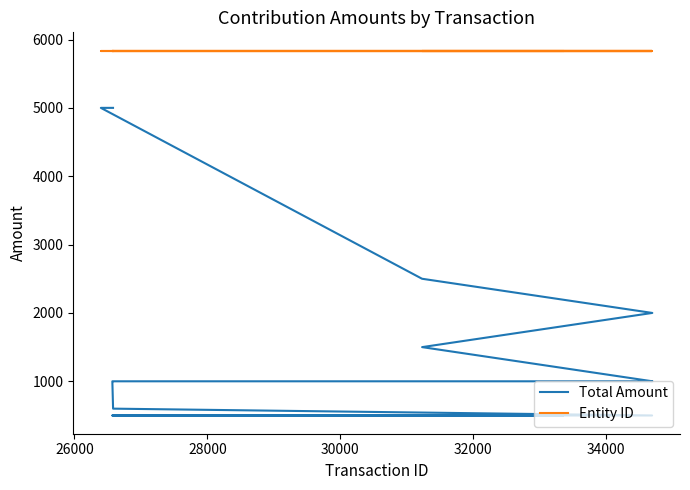

What are all the series names shown in the legend?

Total Amount, Entity ID